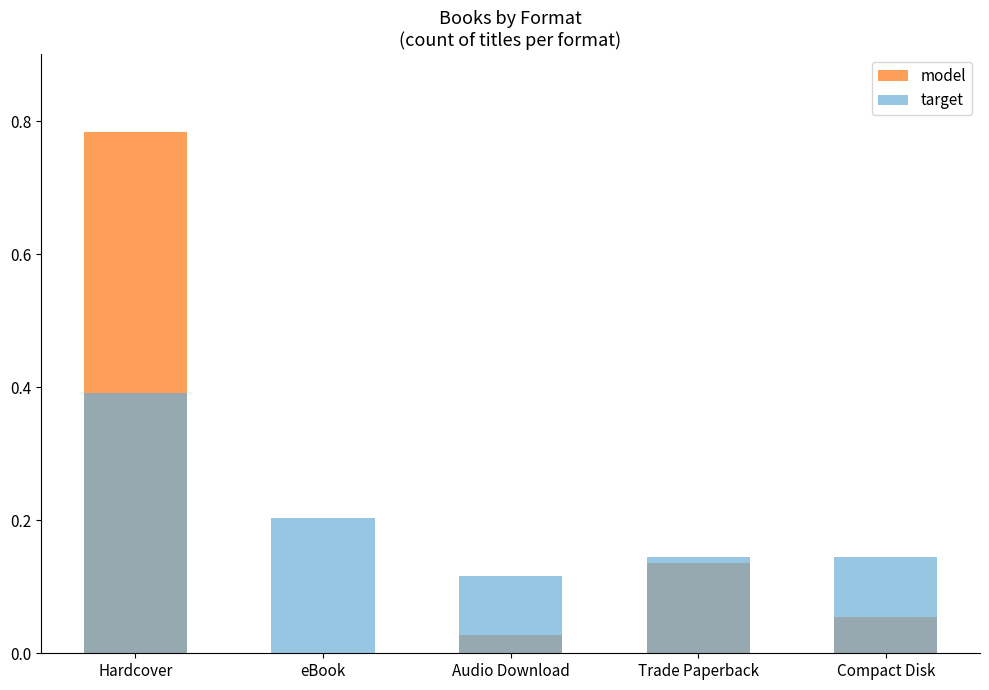

What is the approximate value of target at Compact Disk?

0.1